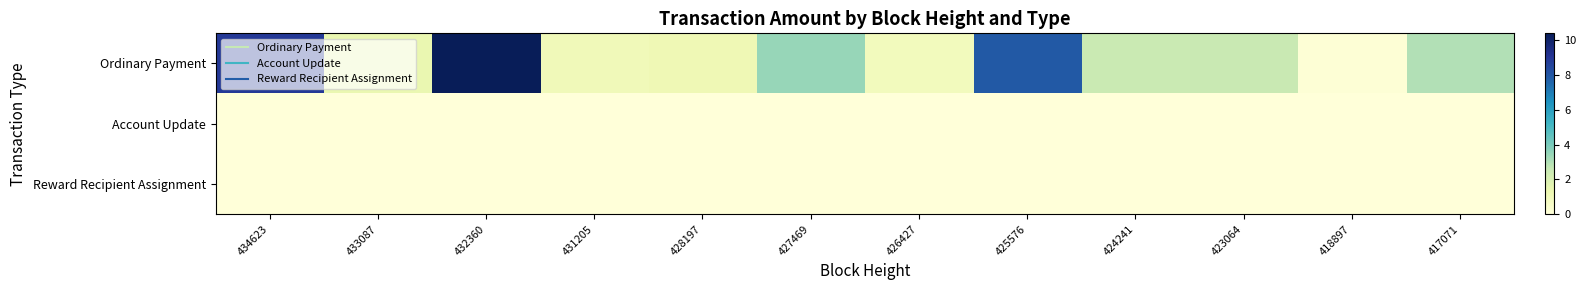

Rank the series at 426427 from lowest to highest value.

Account Update, Reward Recipient Assignment, Ordinary Payment